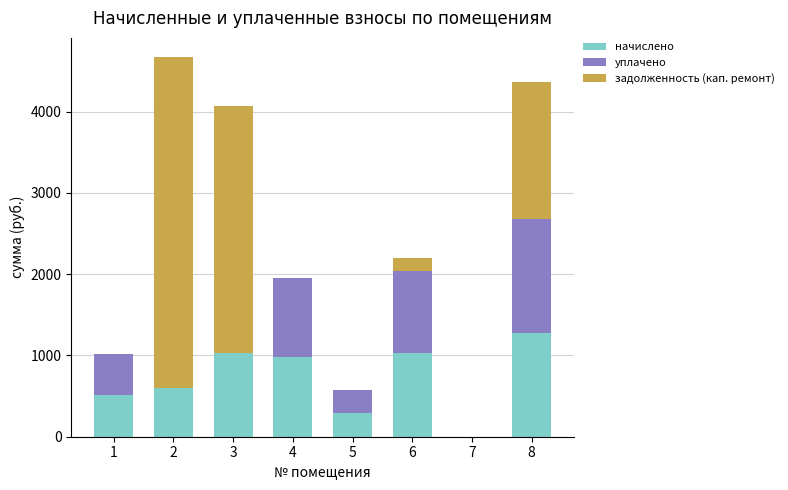

The value of начислено at 5 is 290.3. True or false?

True